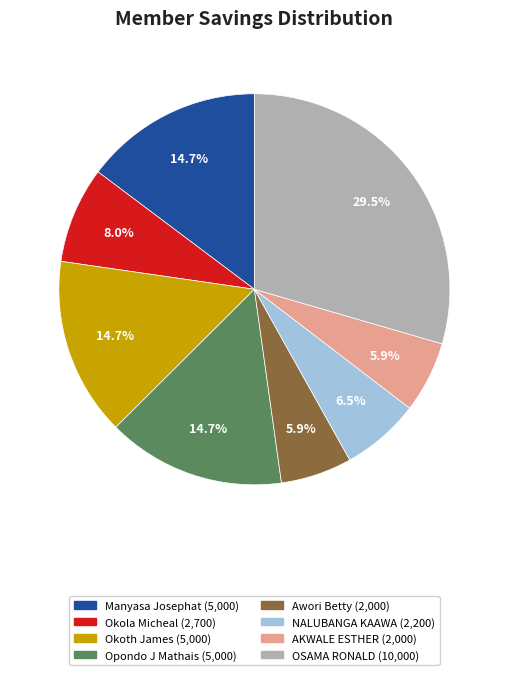

Approximately how many times larger is the value at Opondo J Mathais compared to Manyasa Josephat?

1.0